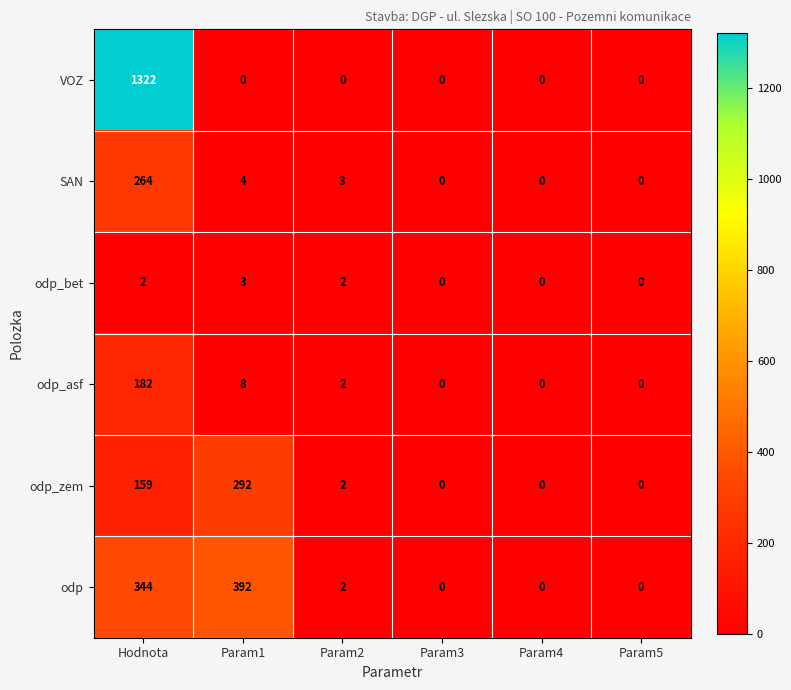

List the series in order of their peak value, highest first.

VOZ, odp, odp_zem, SAN, odp_asf, odp_bet